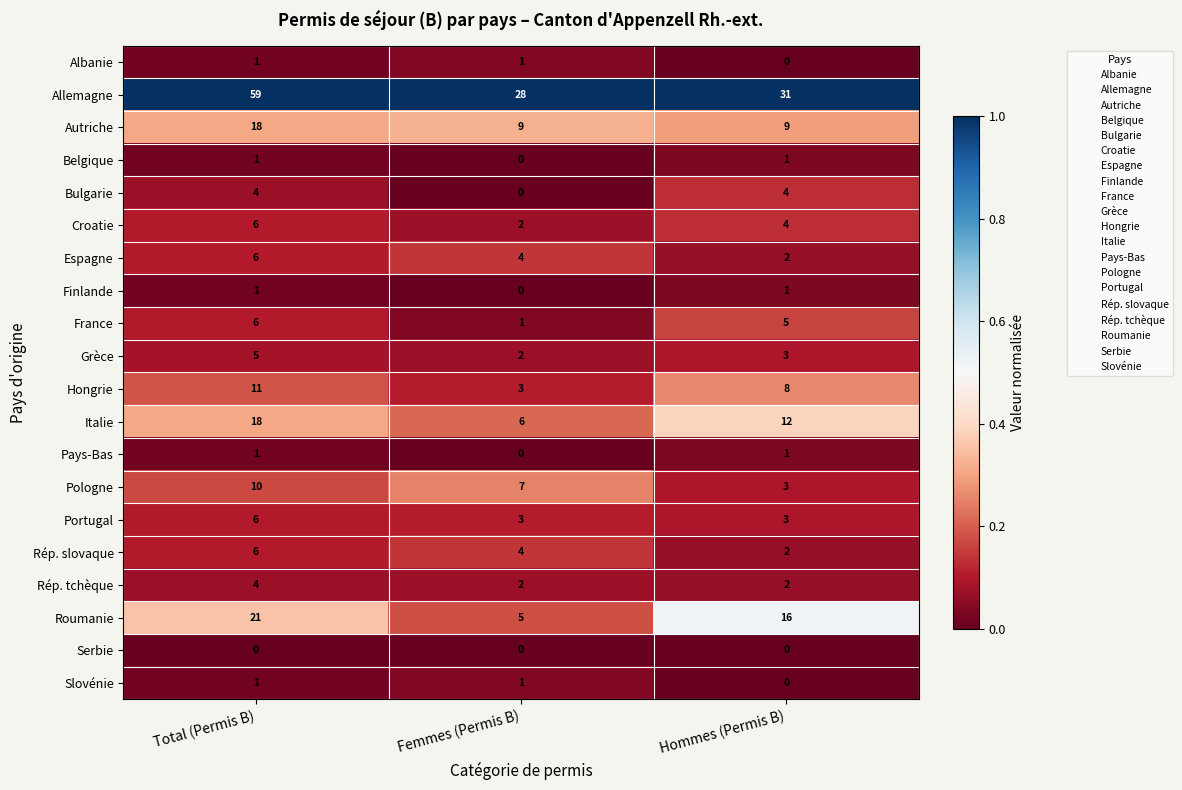

Count the Autriche values in the range 9 to 18.

3